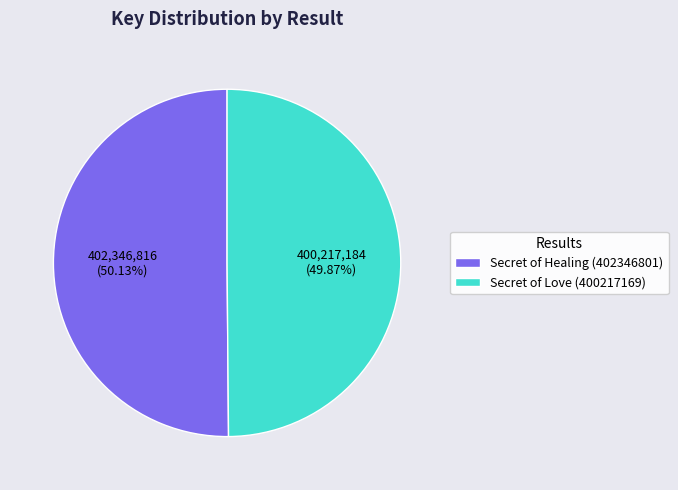

How many segments does this pie chart have?

2